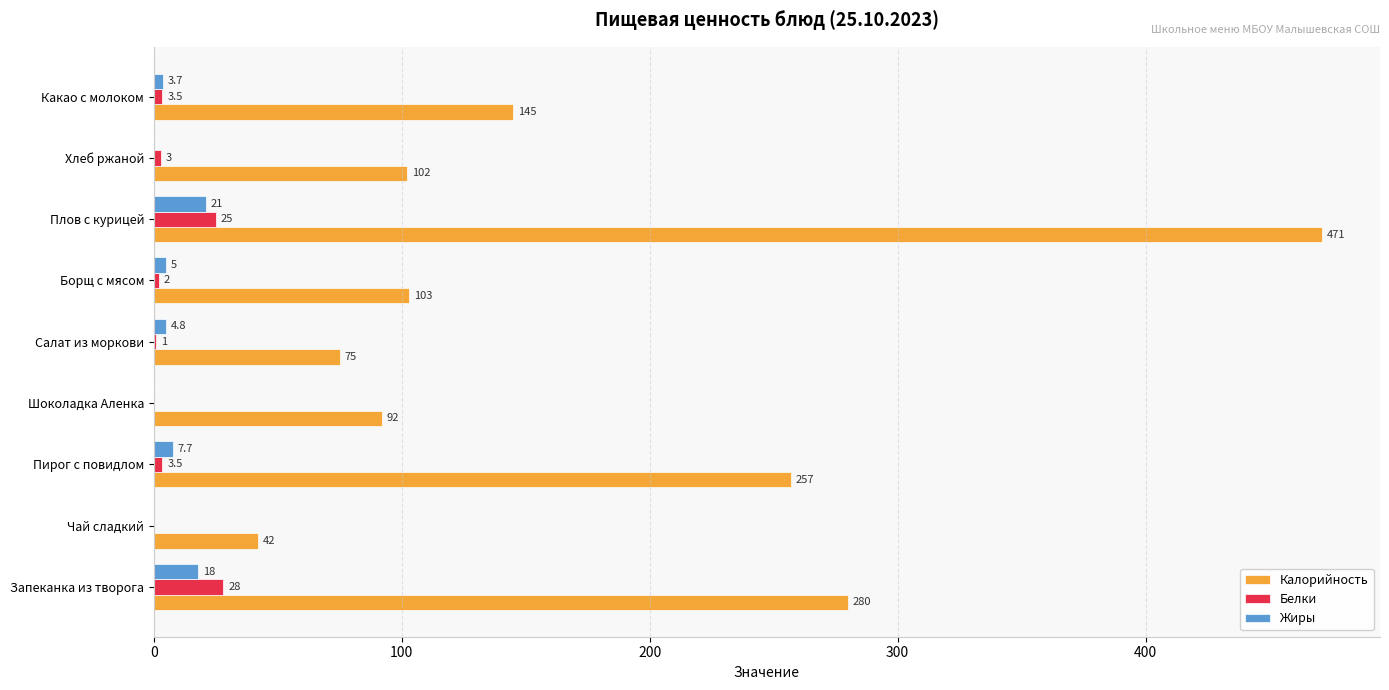

The value of Калорийность at Плов с курицей is 471.0. True or false?

True